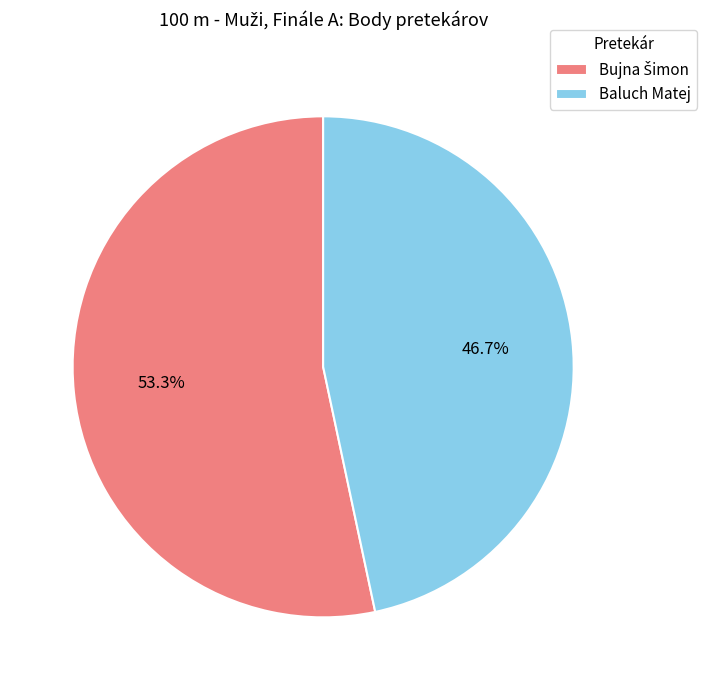

Is Baluch Matej the majority of the pie?

No